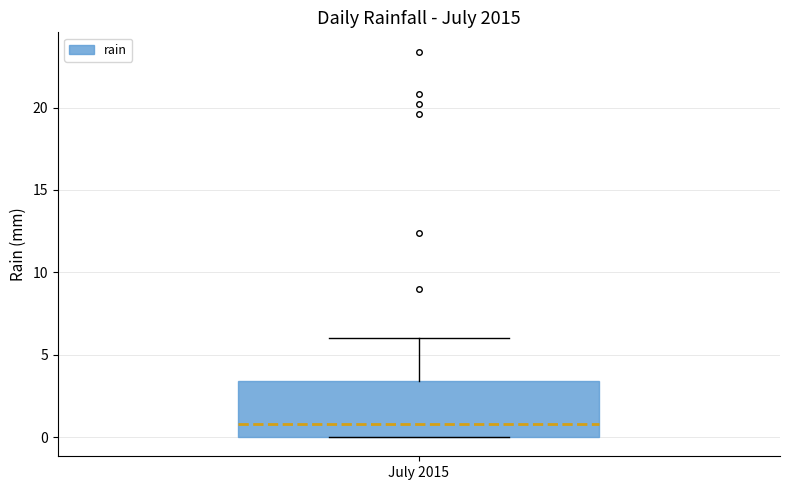

Read this box plot against the y-axis: the position of the median line, the range covered by the box, and the ends of both whiskers. The values are not printed on the chart, so give them approximately, as read against the axis.

median 1.0, box 0.0 to 3.5, whiskers 0.0 to 6.0